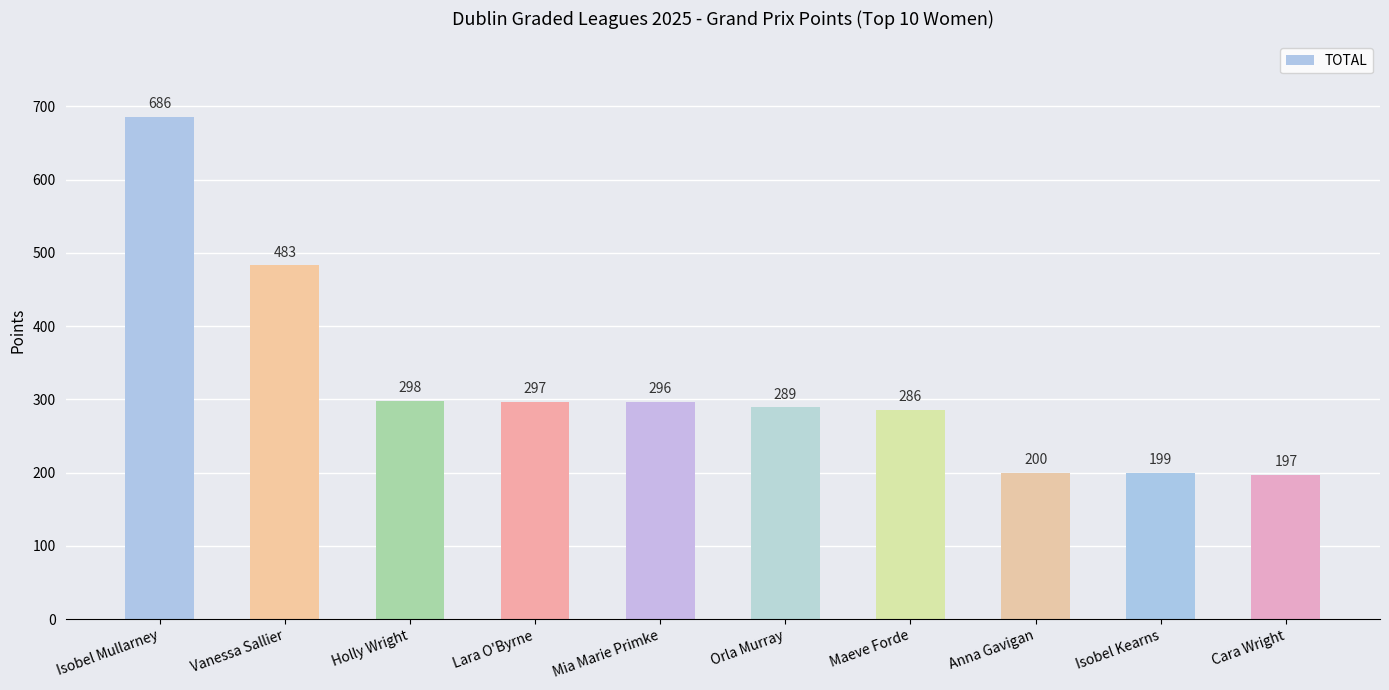

Count the number of categories in the chart.

10